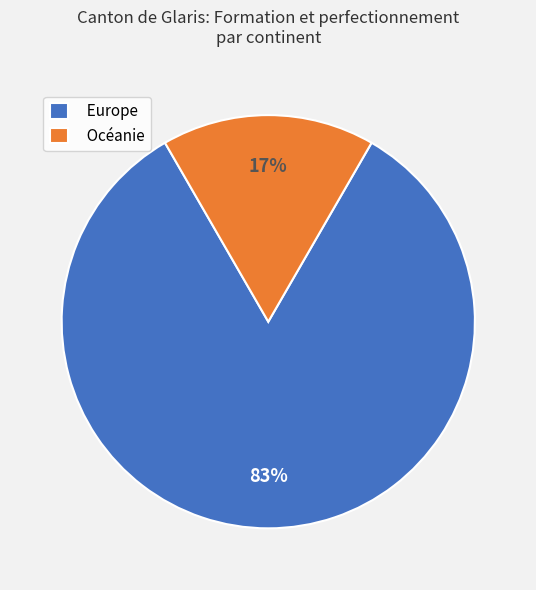

To the nearest percent, what is the average slice percentage?

50%